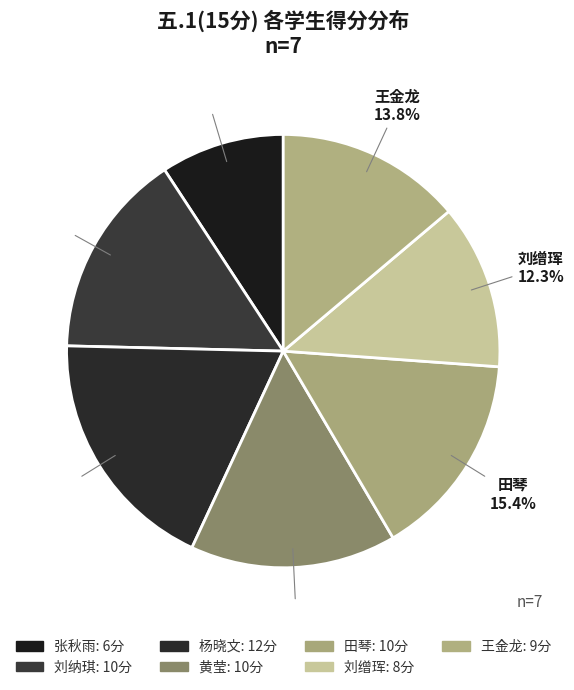

Approximately how many times larger is the value at 杨晓文 compared to 黄莹?

1.2